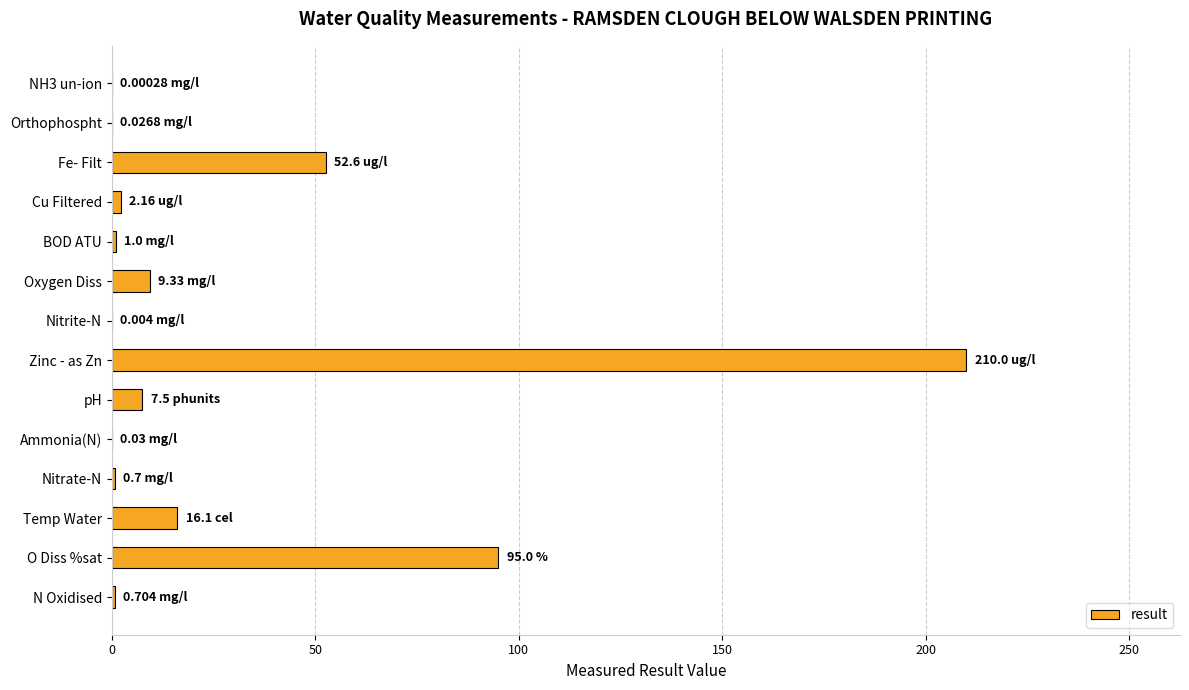

Between Cu Filtered and pH, which is larger?

pH